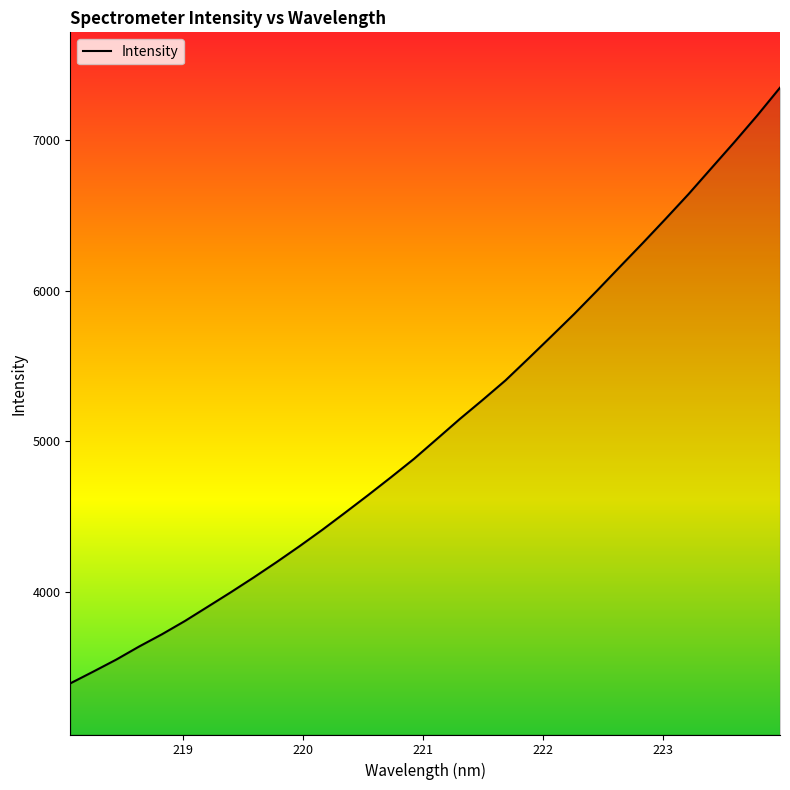

How many values are below 5014?

16